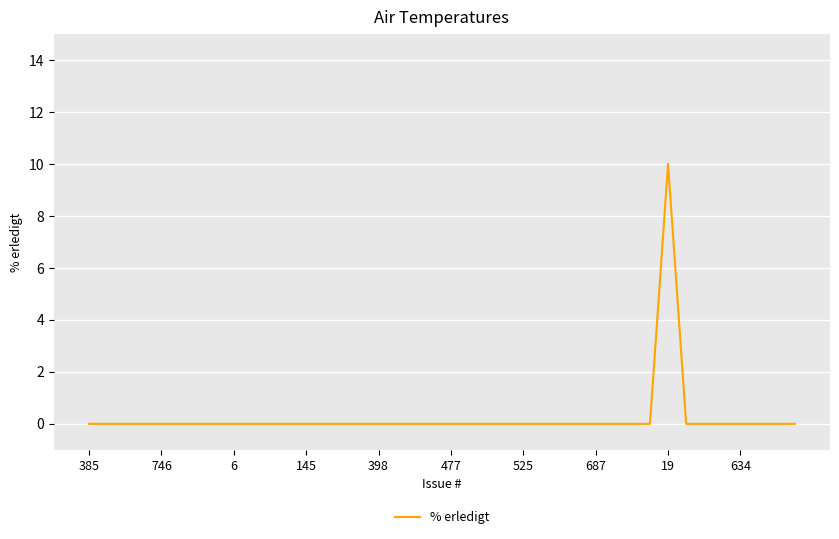

What is the difference between the maximum and minimum values?

10